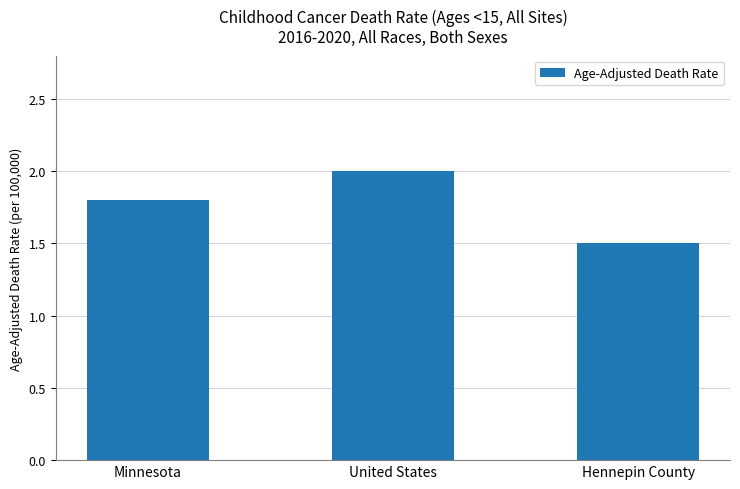

Reading right to left, transcribe all the data shown in this chart.

Hennepin County=1.5	United States=2.0	Minnesota=1.8